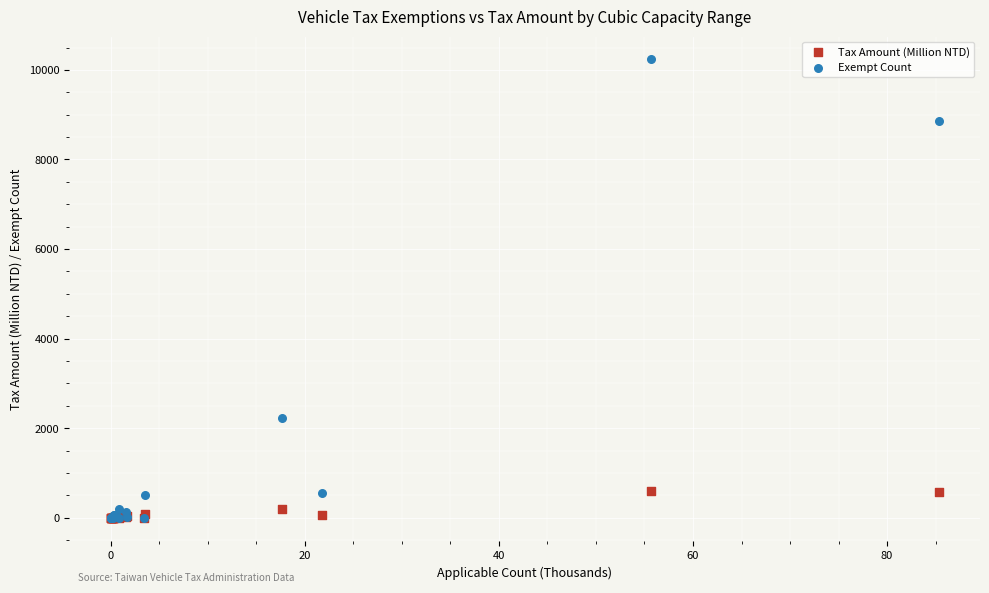

Across all series, what Y value is closest to 5117?

2224.0